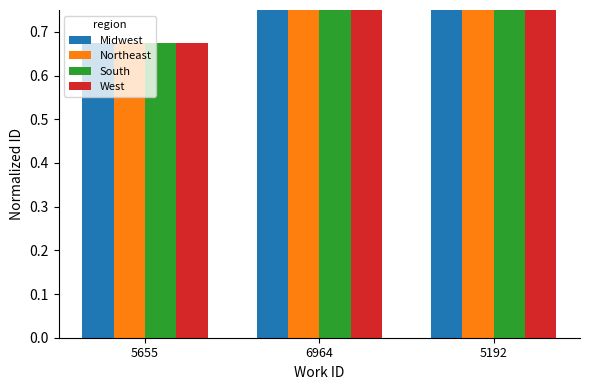

What is the value of the Northeast bar at the 3rd from the left?

1.0